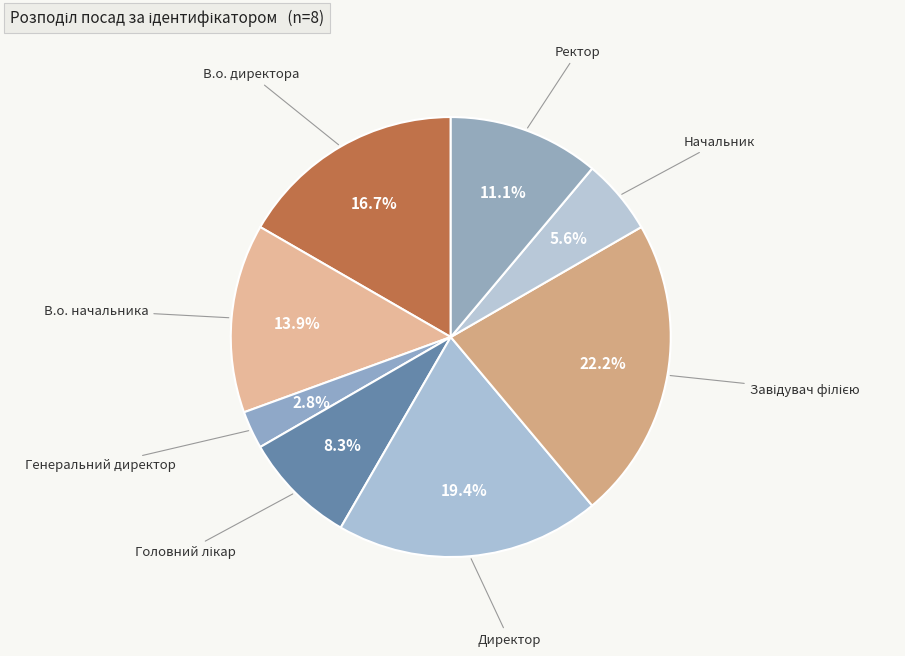

To the nearest percent, what is the average slice percentage?

12%